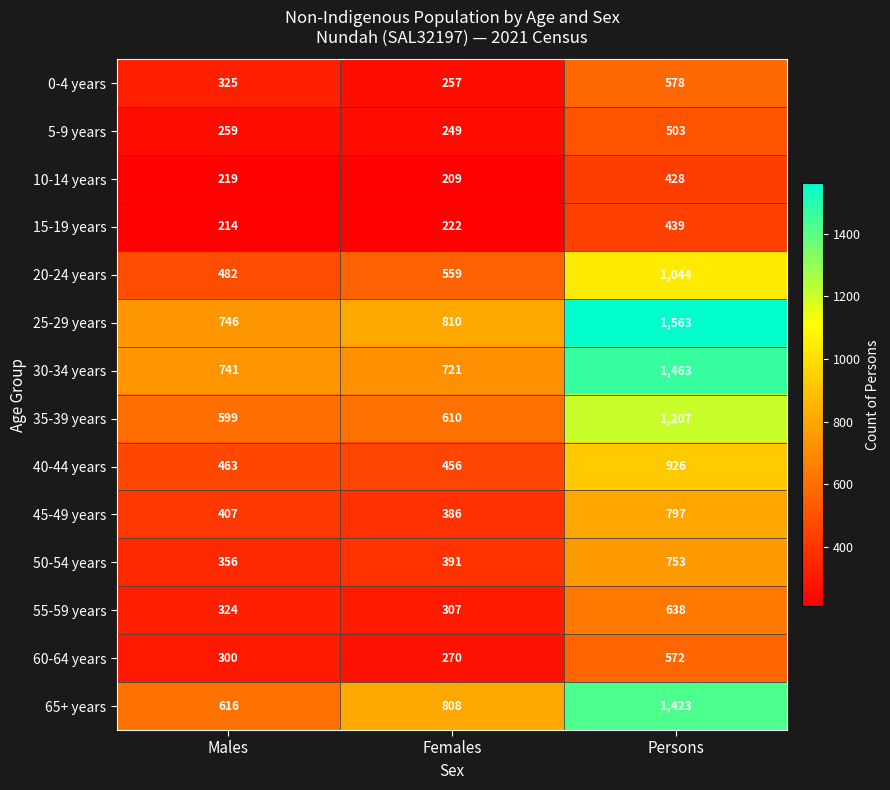

The value of 20-24 years at Females is 244. True or false?

False